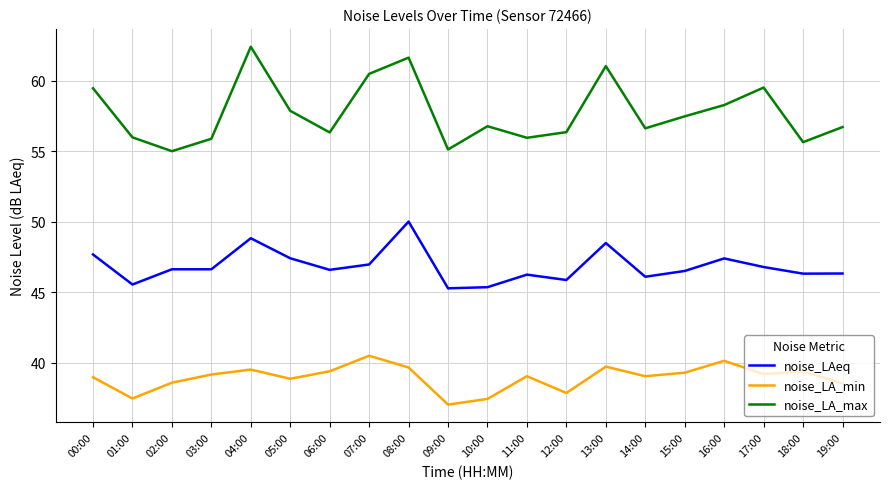

How many interior local peaks does the noise_LA_max series have?

5